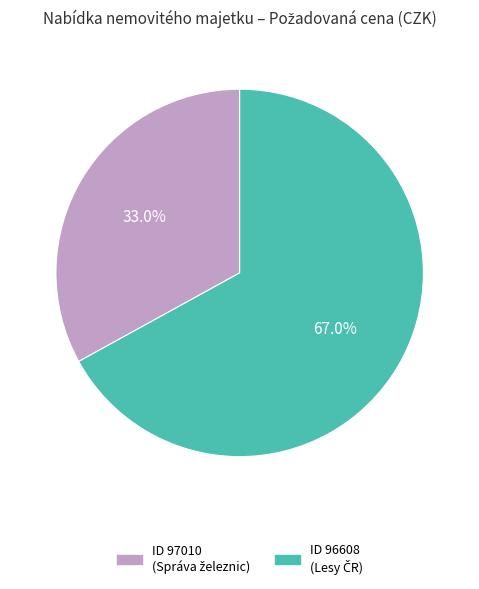

Is there a majority slice in this chart?

Yes